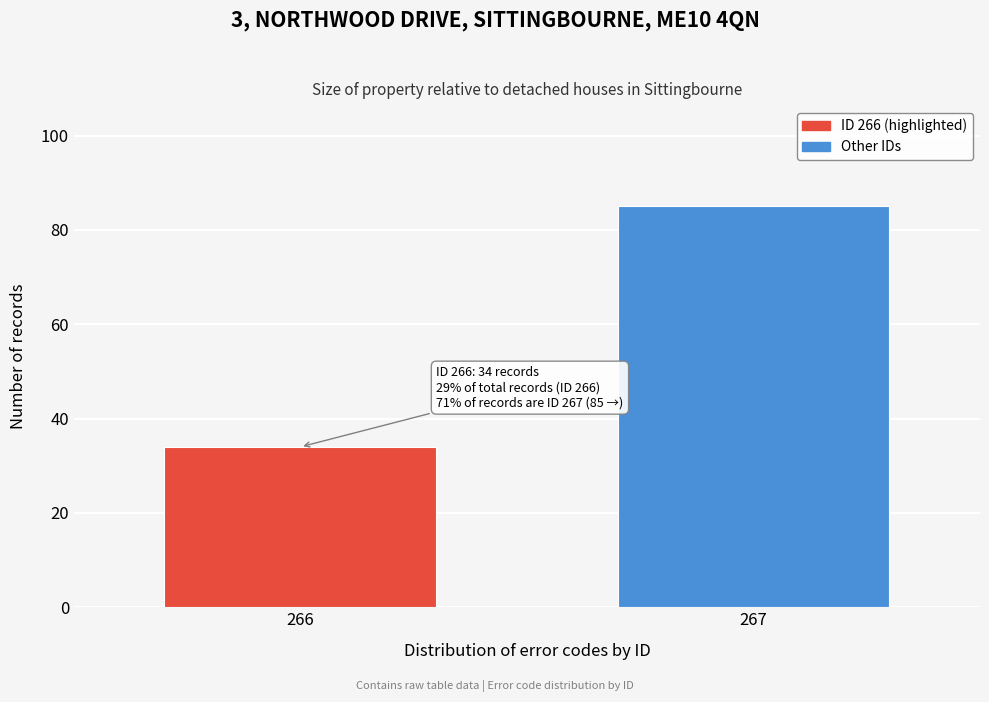

Reading left to right, extract all data points from this chart.

266=34	267=85